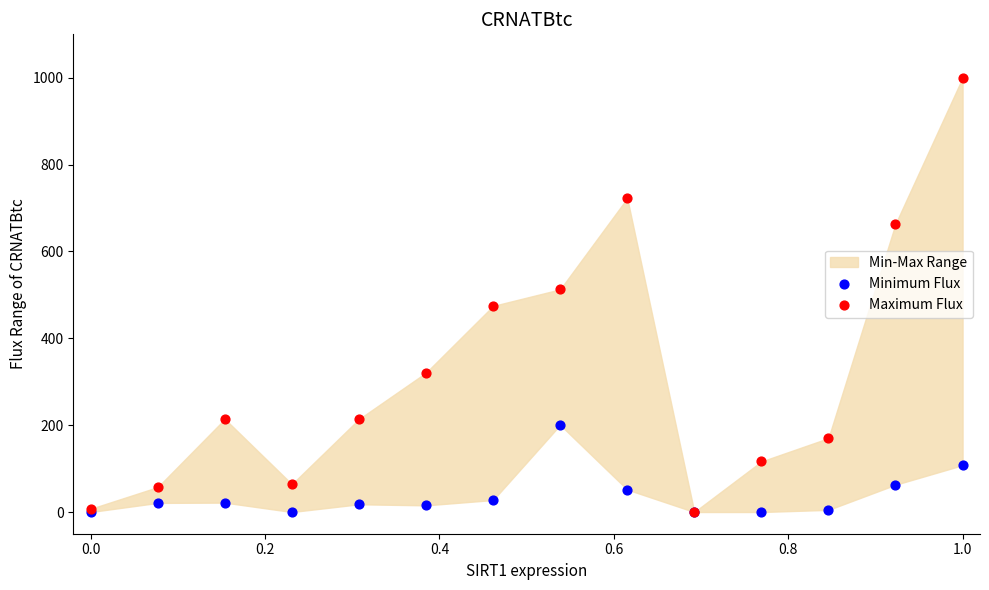

In the Maximum Flux series, what Y value is closest to 500?

512.8